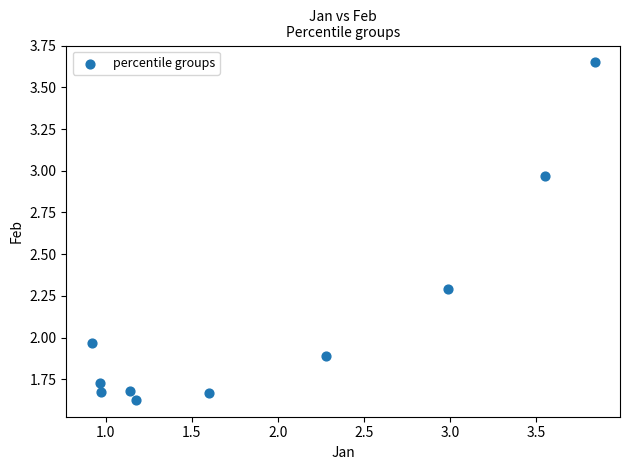

What is the average Y value?

2.1